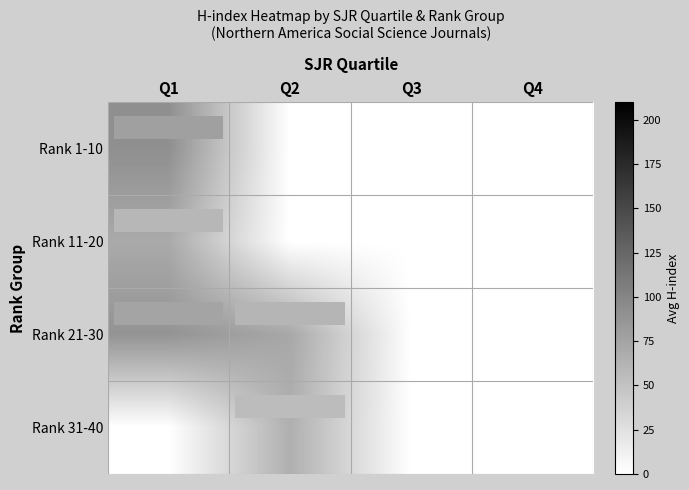

Rank the series at Q1 from lowest to highest value.

Rank 31-40, Rank 11-20, Rank 21-30, Rank 1-10